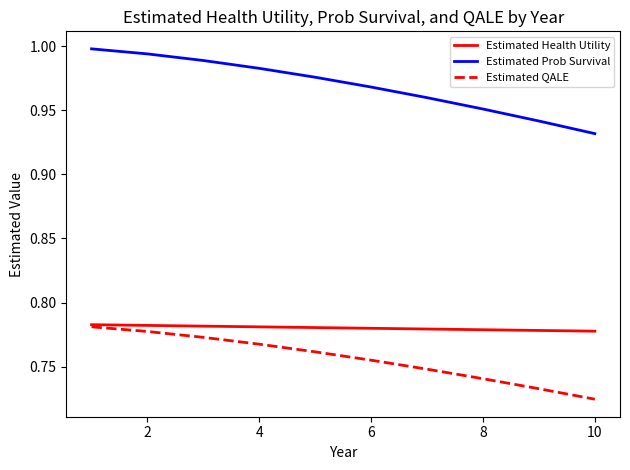

Which series has the widest spread of values?

Estimated Prob Survival